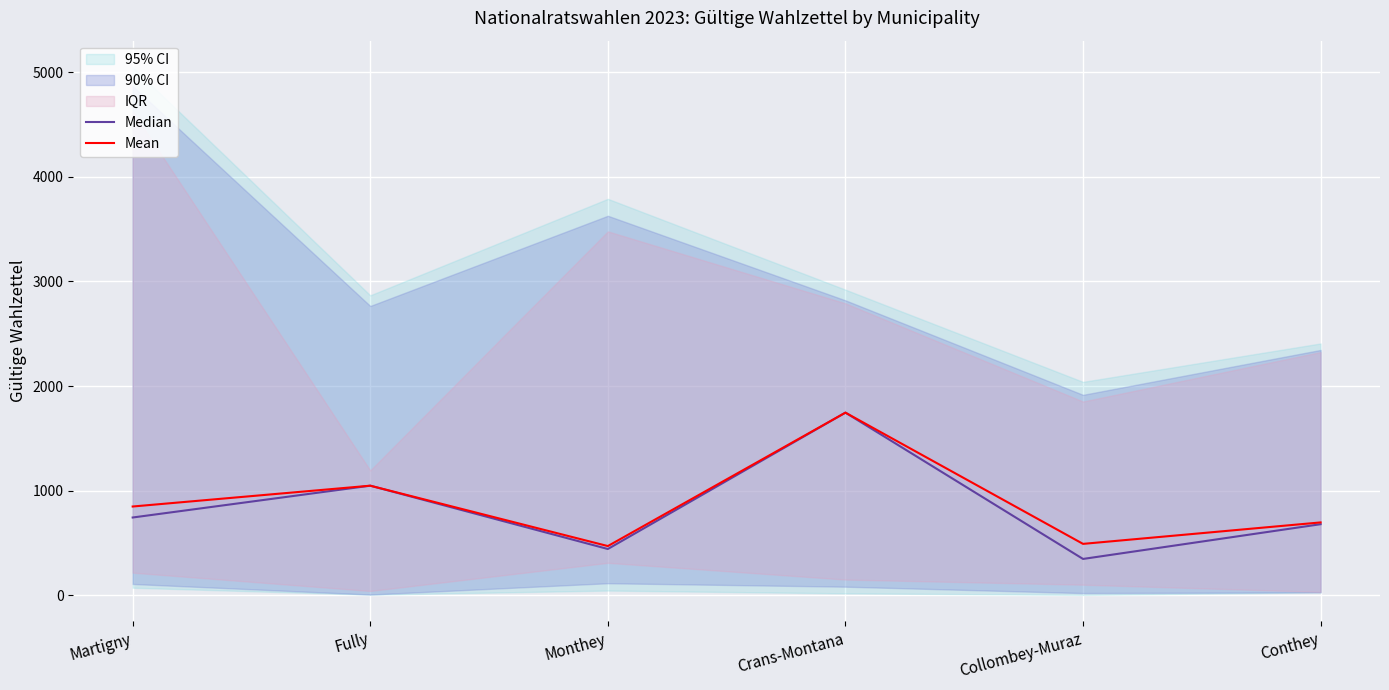

Rank the series by their average value, from highest to lowest.

Mean, Median